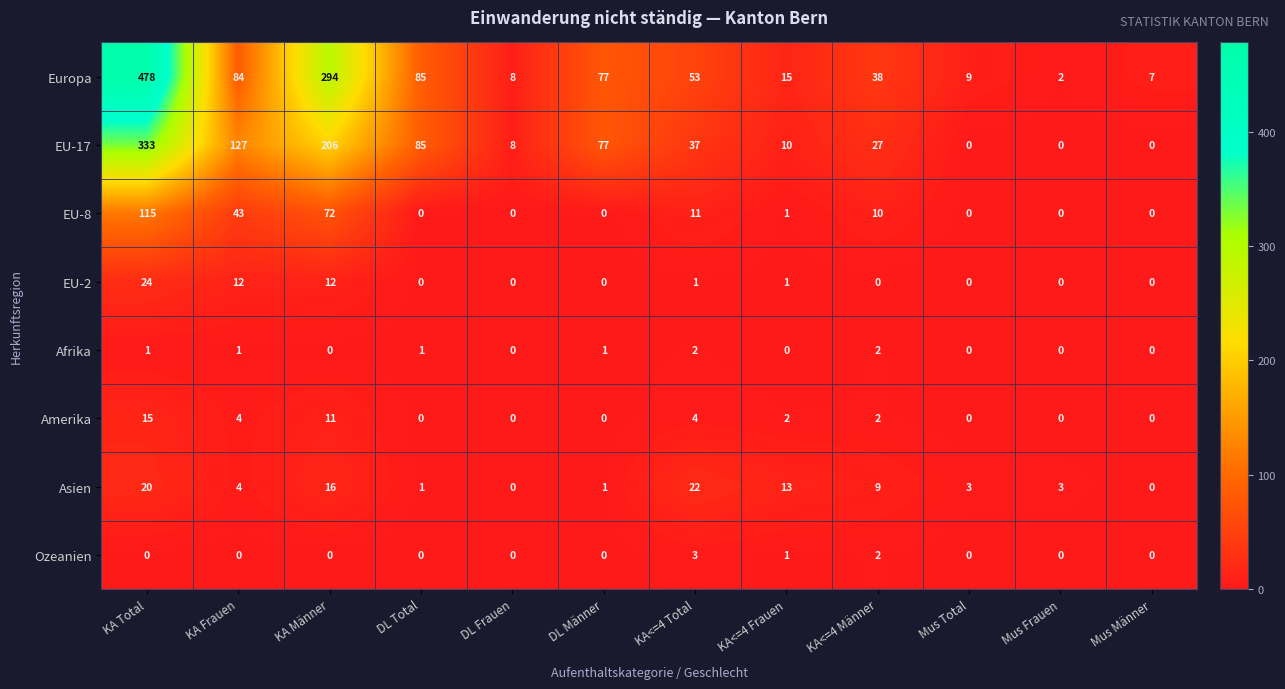

What is the maximum value for Amerika?

15